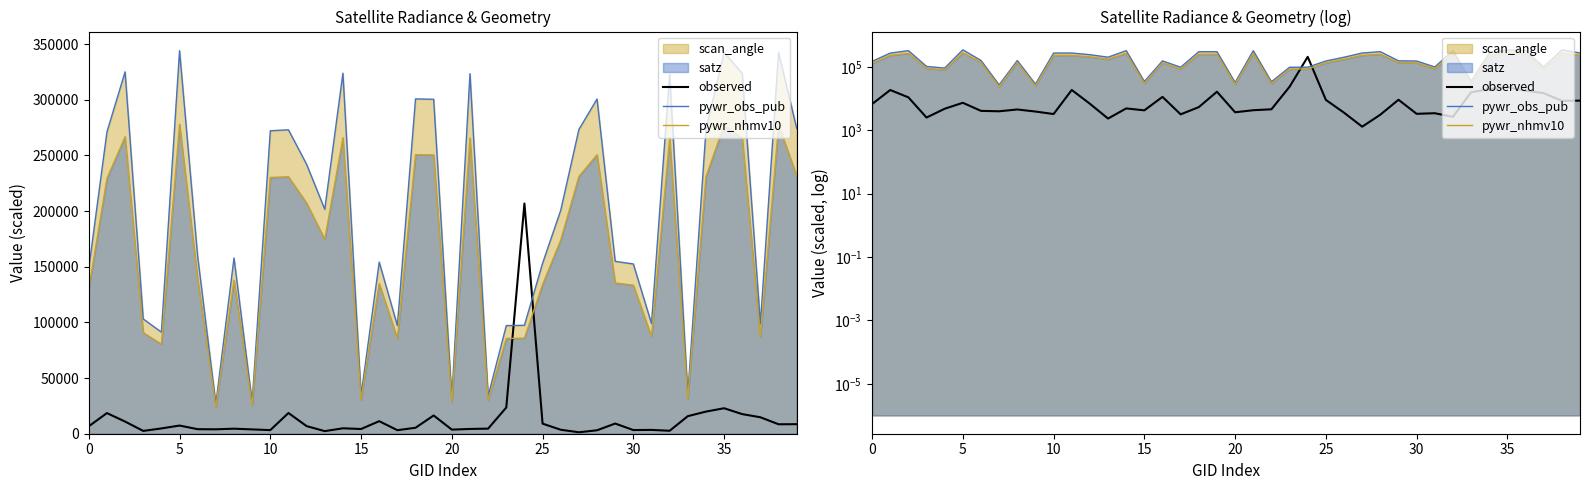

At 36, list the series in order from smallest to largest.

observed, pywr_nhmv10, pywr_obs_pub